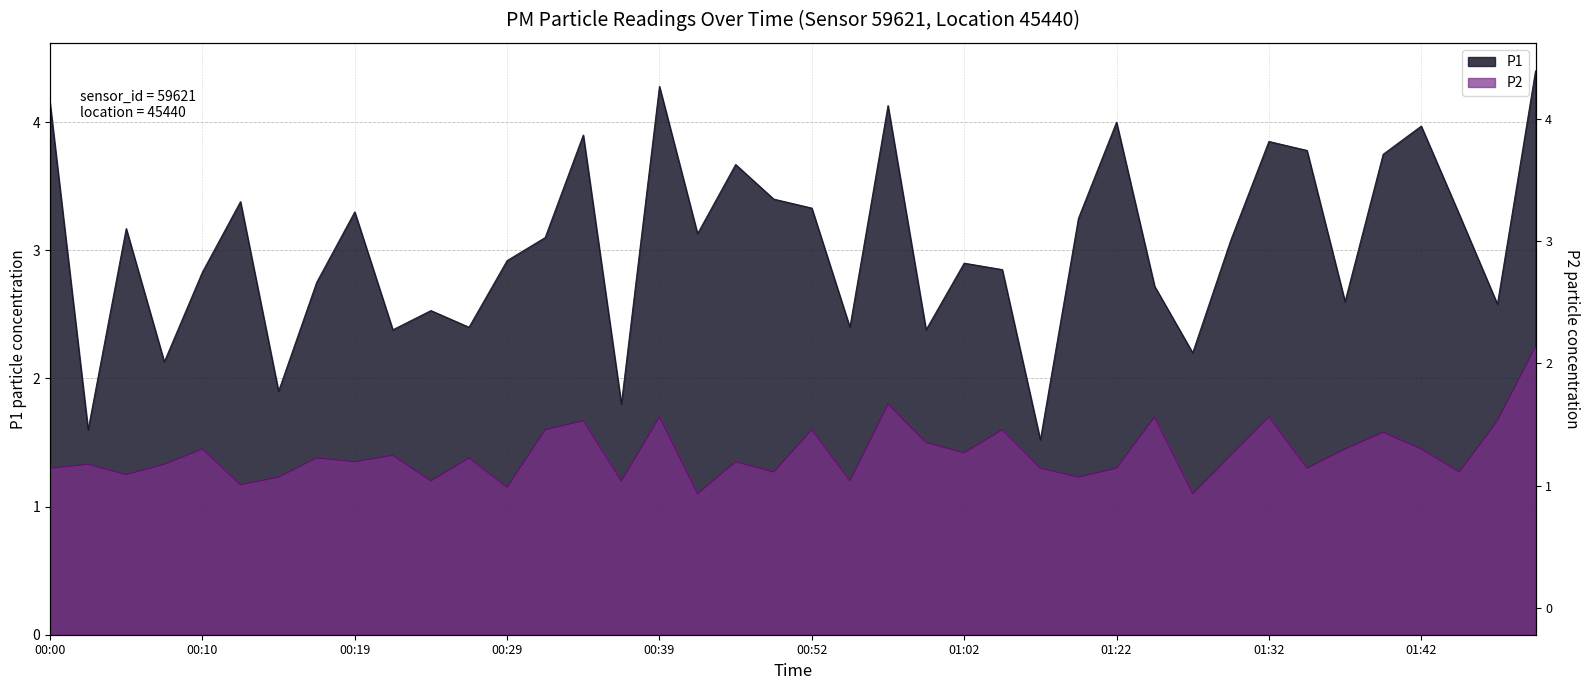

What is the difference between the P2 values at 01:47 and 00:36?

0.5